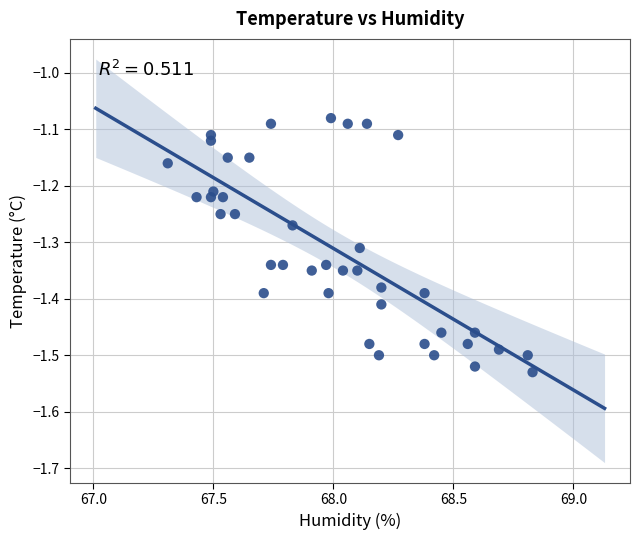

What is the range of X values (max minus min)?

1.5